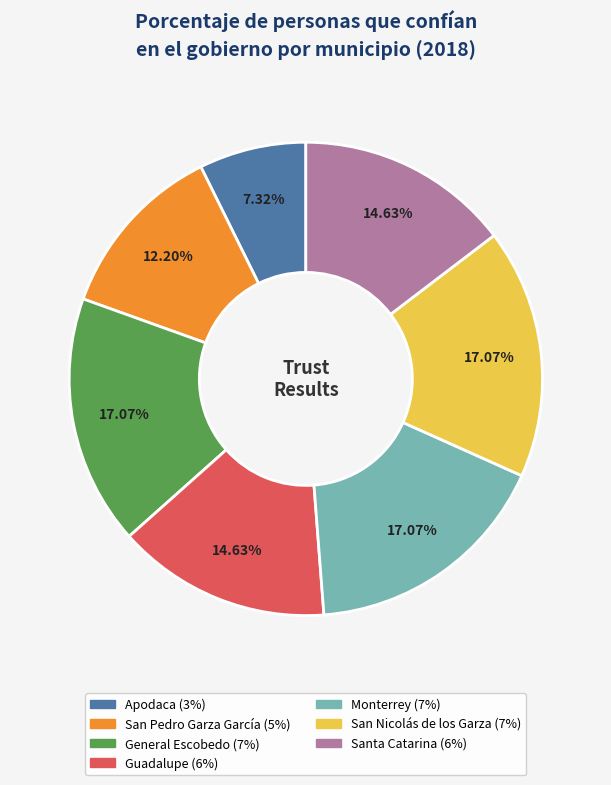

What is the ratio of the value at General Escobedo to the value at Santa Catarina?

1.2